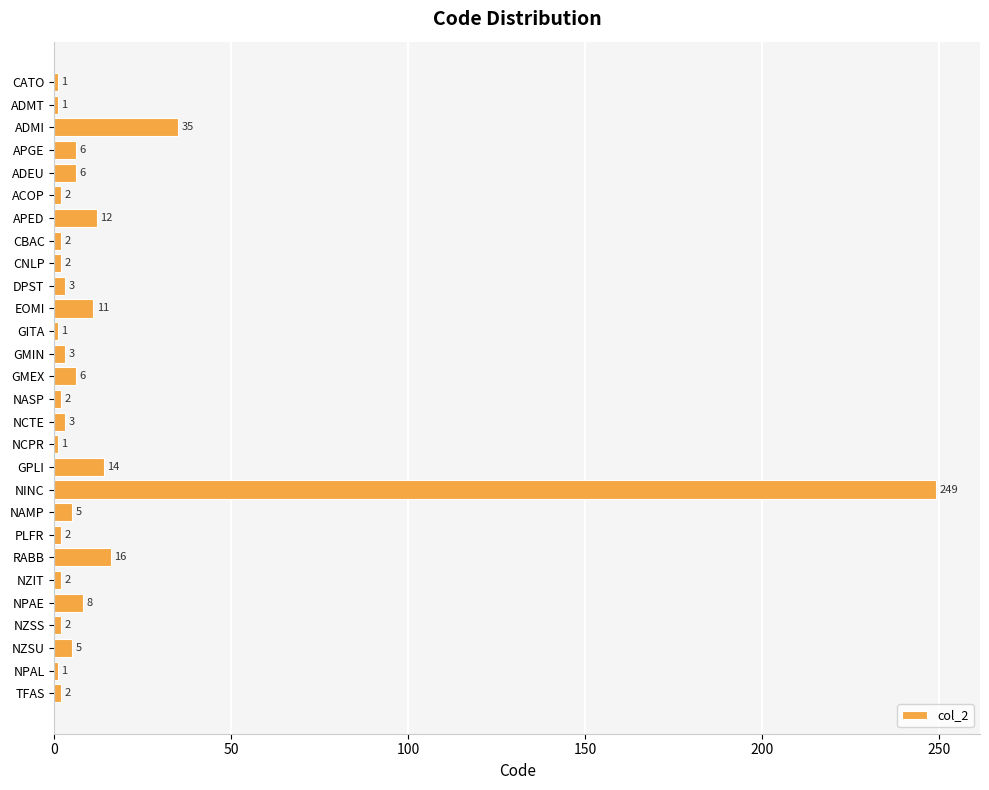

The chart shows a value of 16 at RABB. True or false?

True